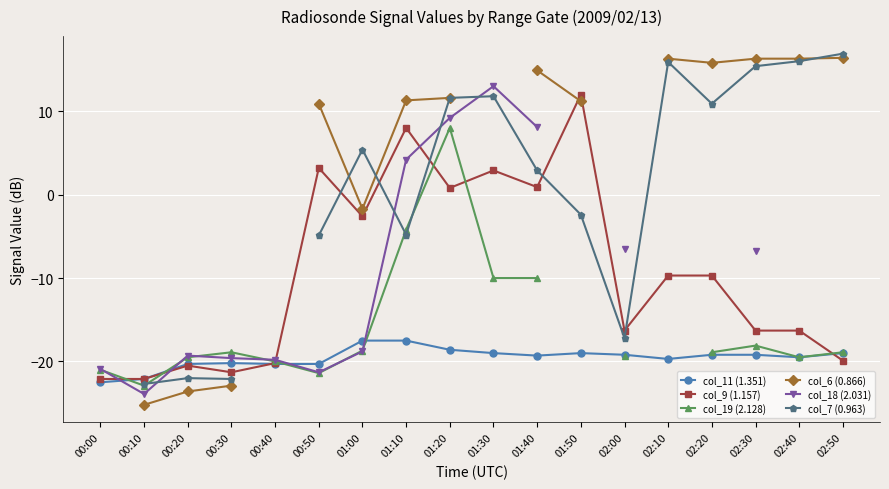

What is the difference between the highest and lowest values at 00:30?

4.0